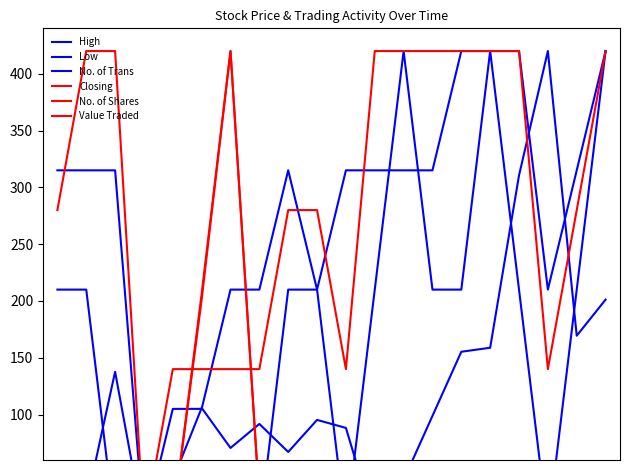

How many interior local peaks does the No. of Shares series have?

5